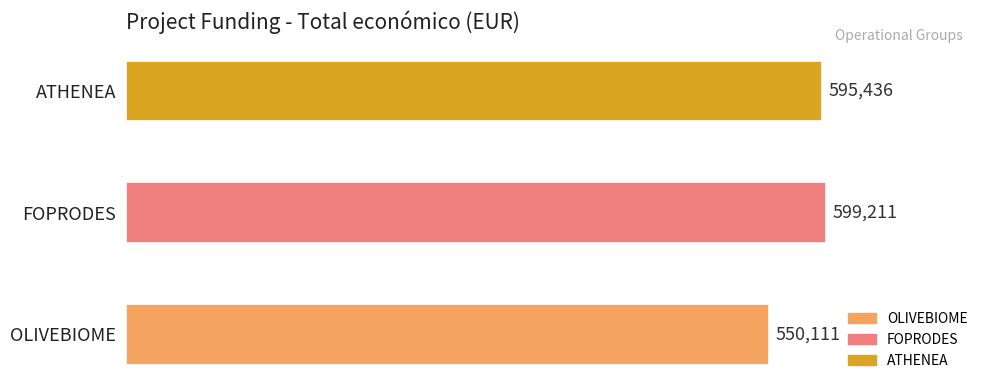

Reading top to bottom, extract all data points from this chart.

ATHENEA=595436	FOPRODES=599211	OLIVEBIOME=550111